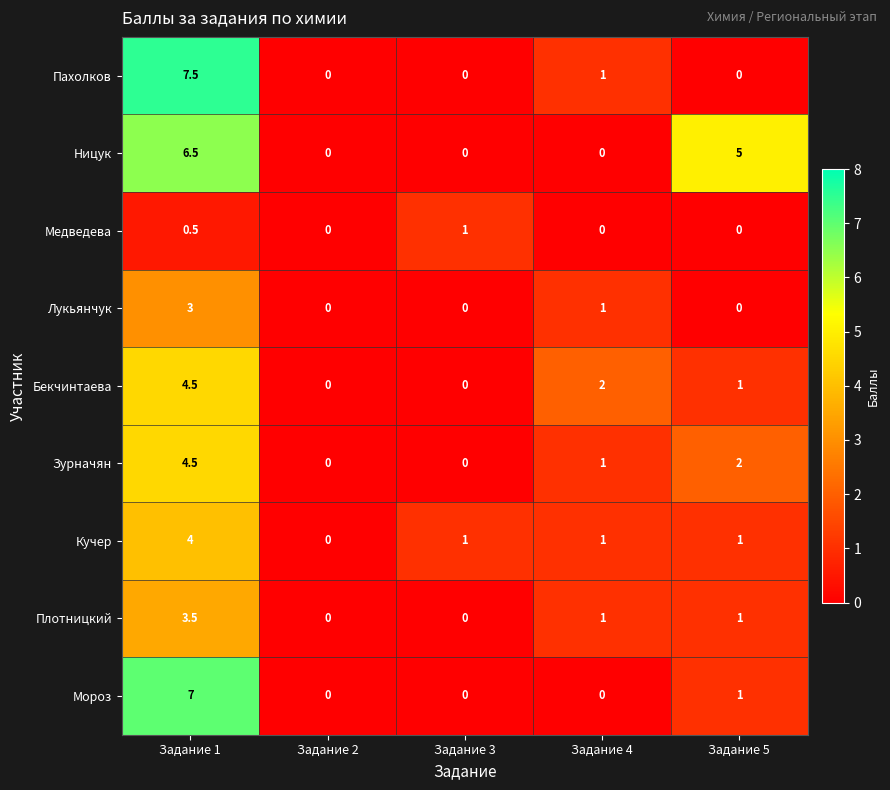

What is the difference between the highest and lowest values at Задание 5?

5.0